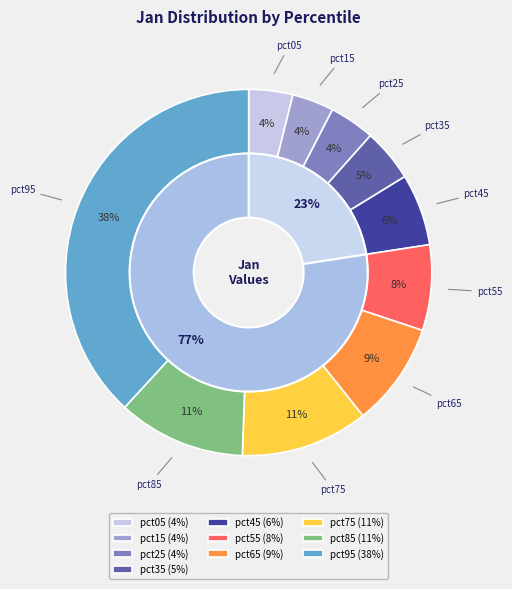

How many segments does this pie chart have?

10